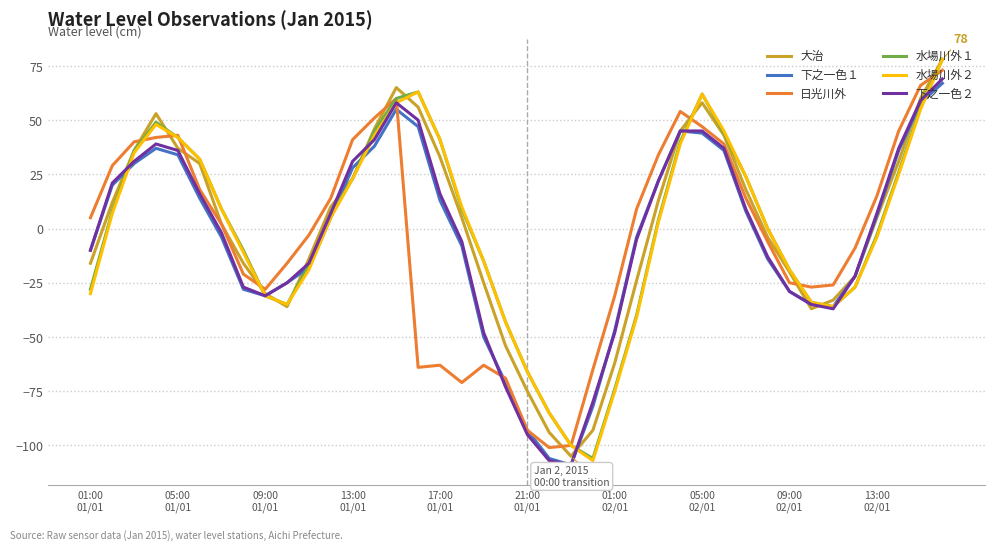

What is the highest value of the 大治 series?

78